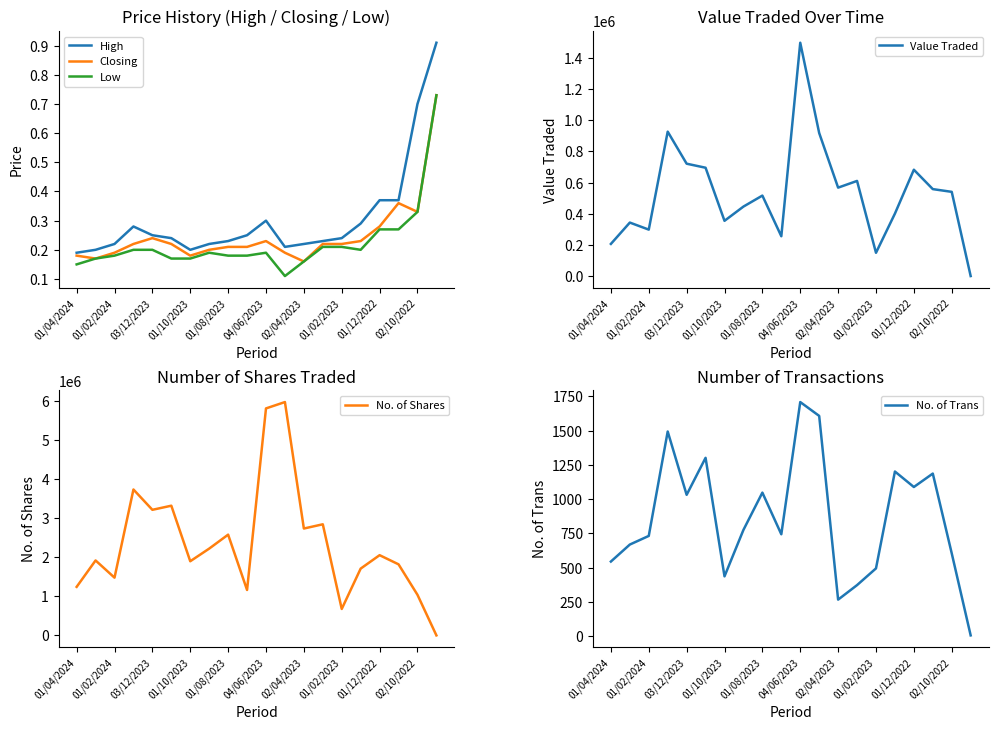

True or false: High and Low intersect in this chart.

False